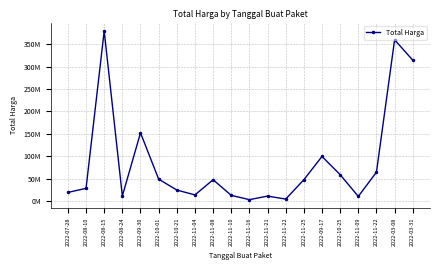

The chart shows a value of 41838611 at 2022-10-21. True or false?

False